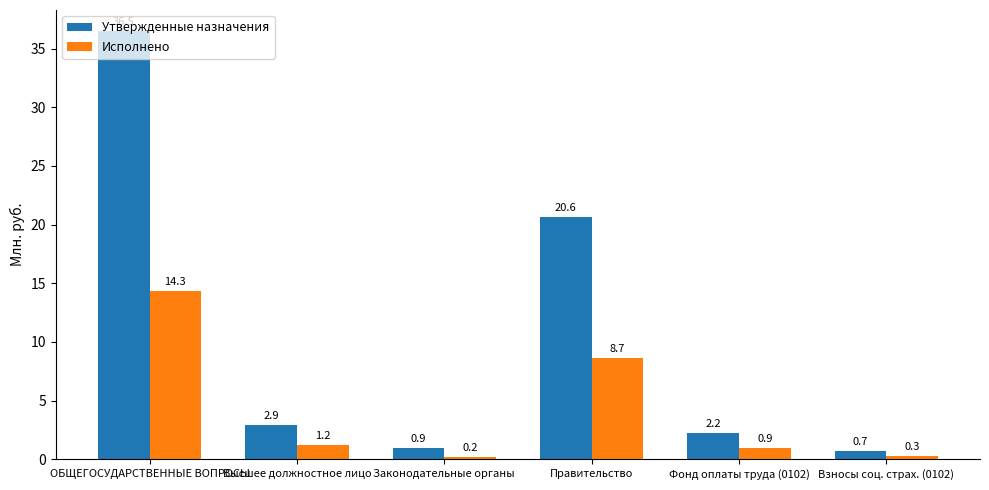

What is the difference between the Утвержденные назначения values at Законодательные органы and Взносы соц. страх. (0102)?

0.3